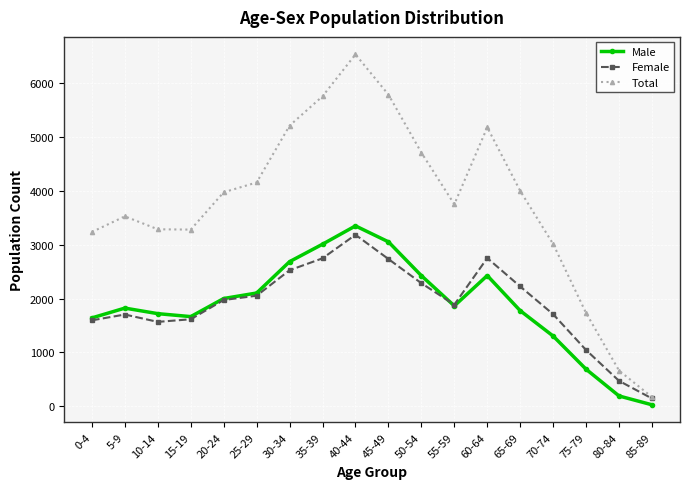

How many distinct data groups are displayed?

3